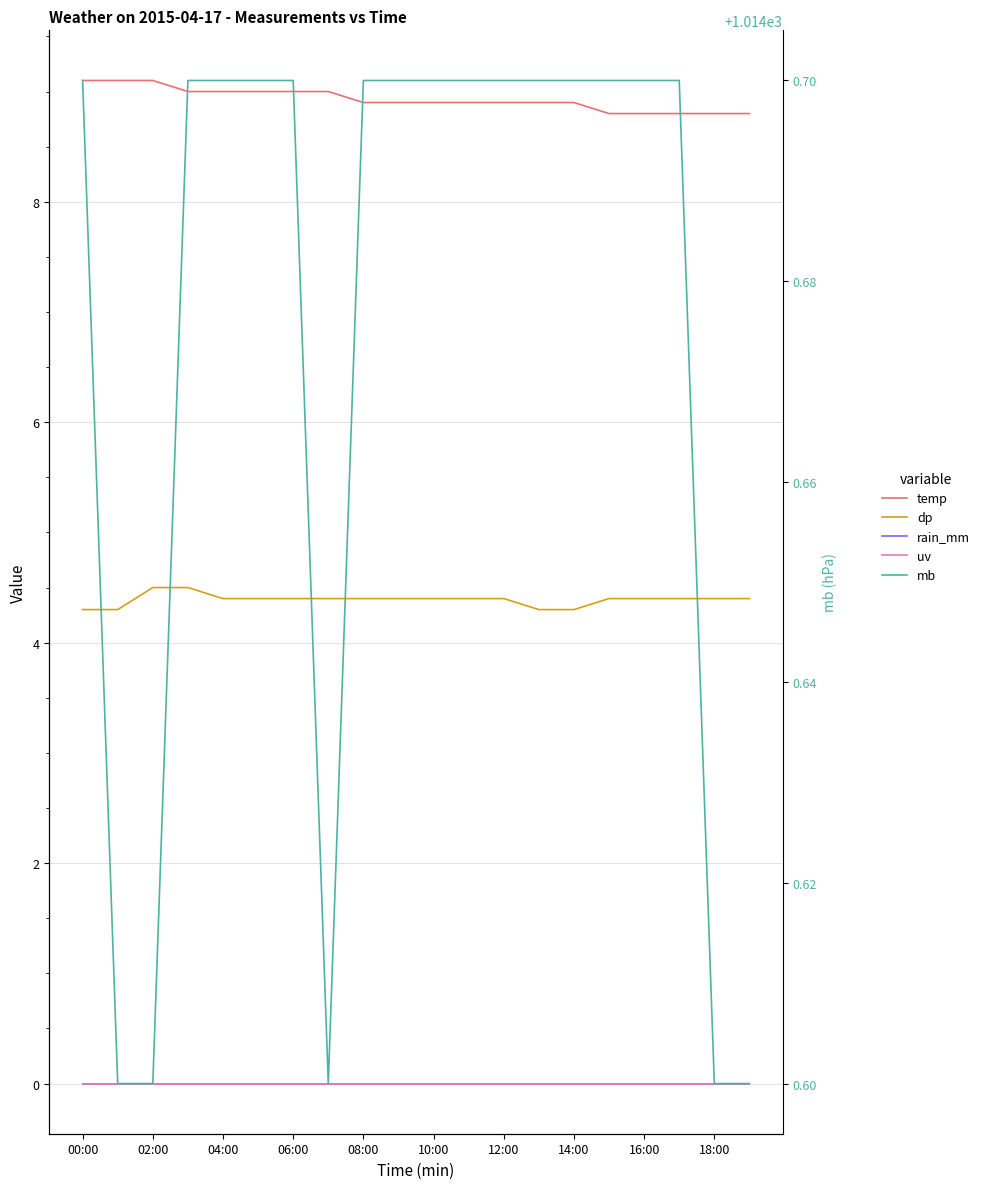

List the series in order of their peak value, lowest first.

rain_mm, uv, dp, temp, mb